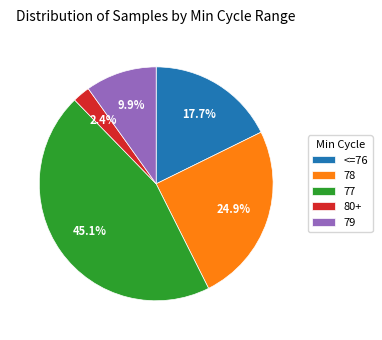

Combined, do 78 and 77 account for over 50%?

Yes